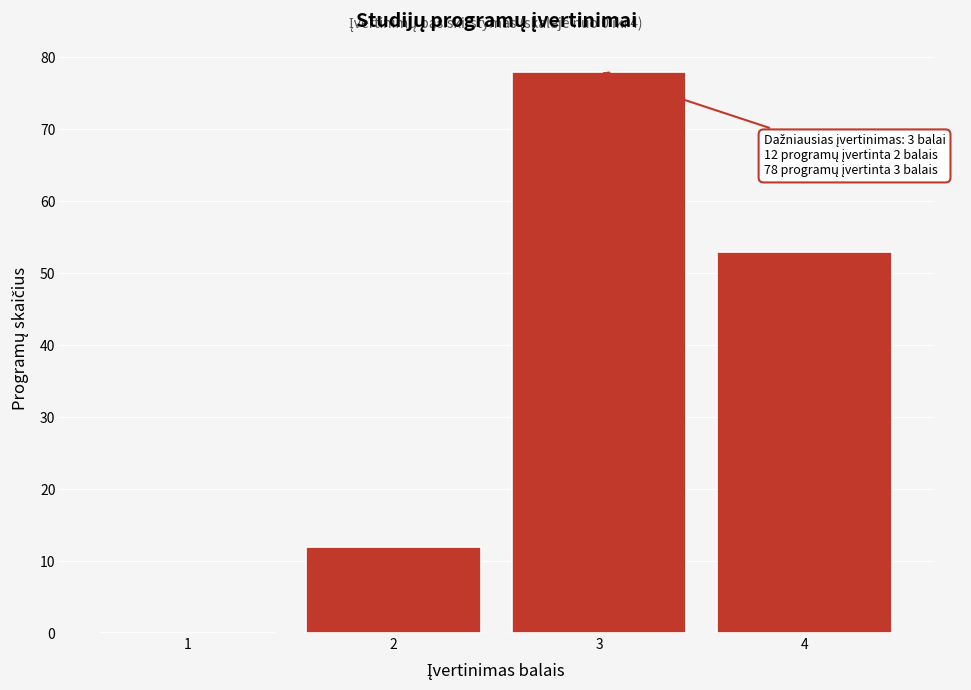

Reading left to right, list all the values displayed in this chart.

1=0	2=12	3=78	4=53